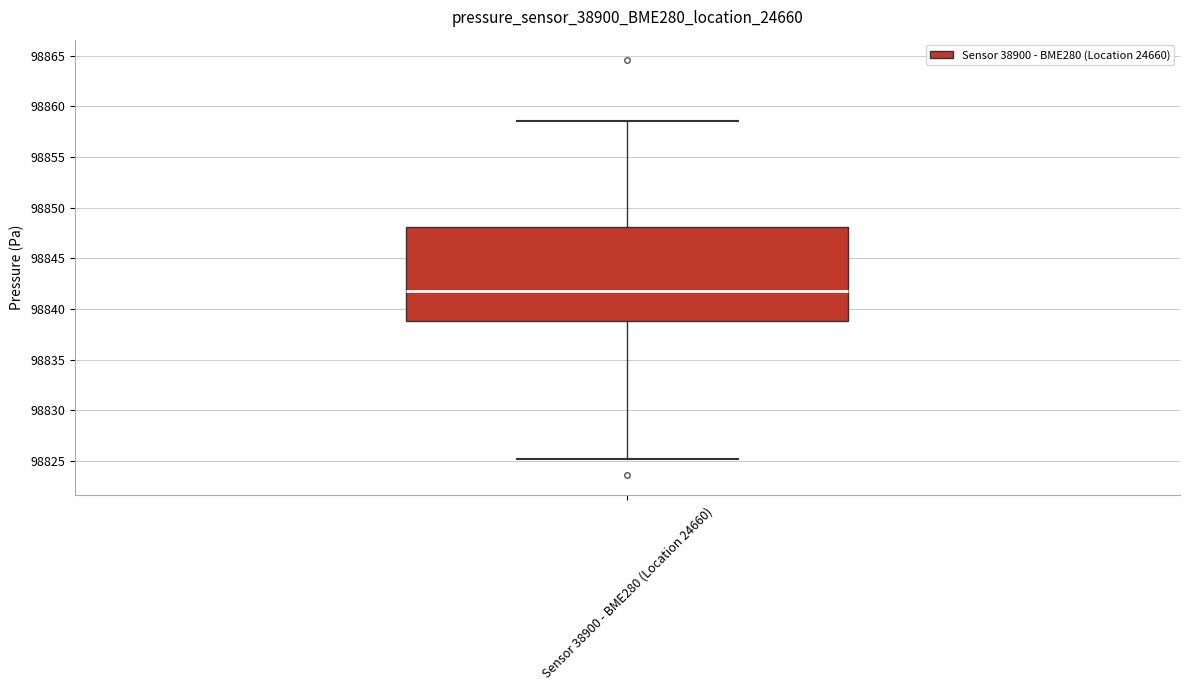

Read this box plot against the y-axis: the position of the median line, the range covered by the box, and the ends of both whiskers. The values are not printed on the chart, so give them approximately, as read against the axis.

median 98842.0, box 98839.0 to 98848.0, whiskers 98825.0 to 98858.5